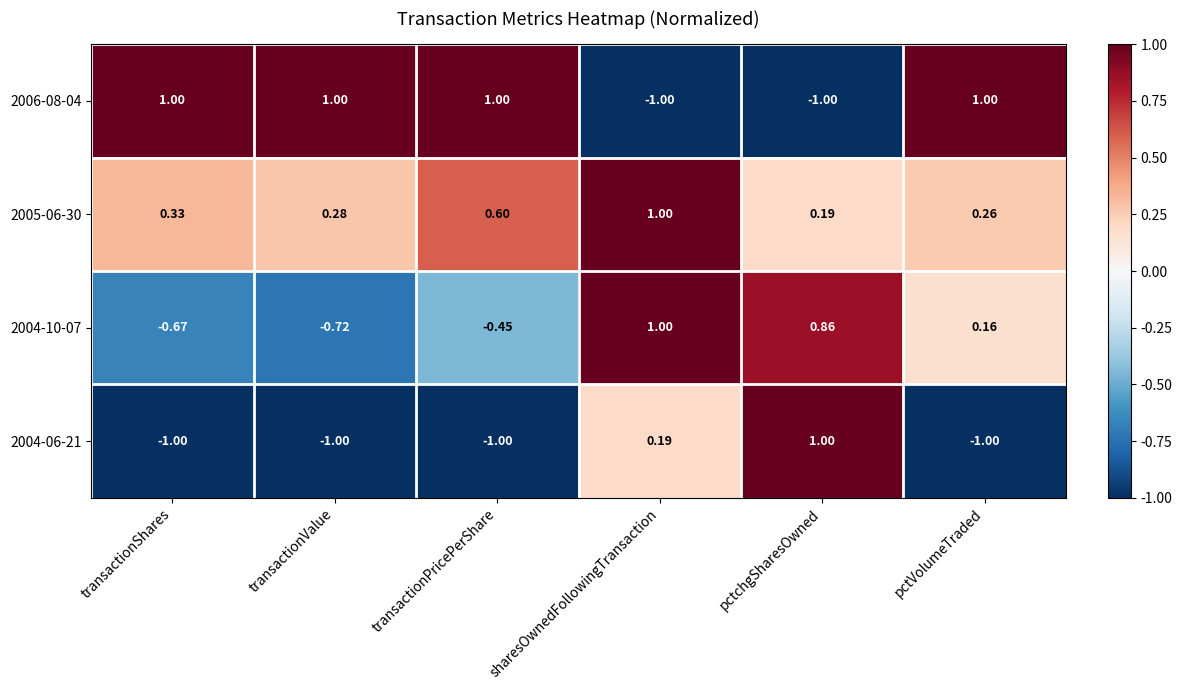

What is the difference between the highest and lowest values at pctVolumeTraded?

2.0